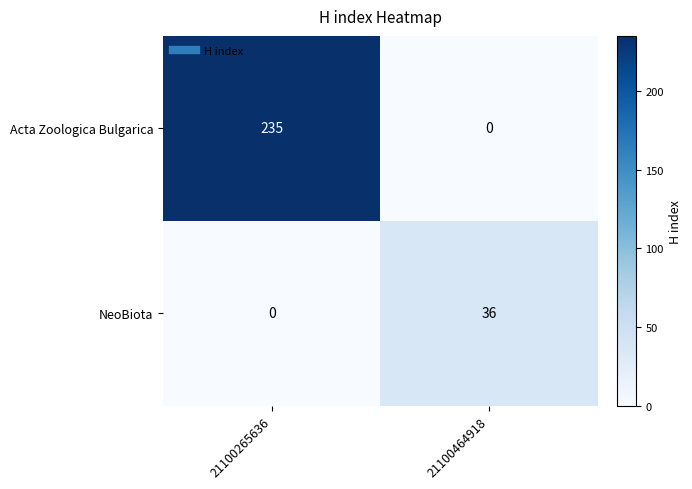

What is the total value across all series at 21100464918?

36